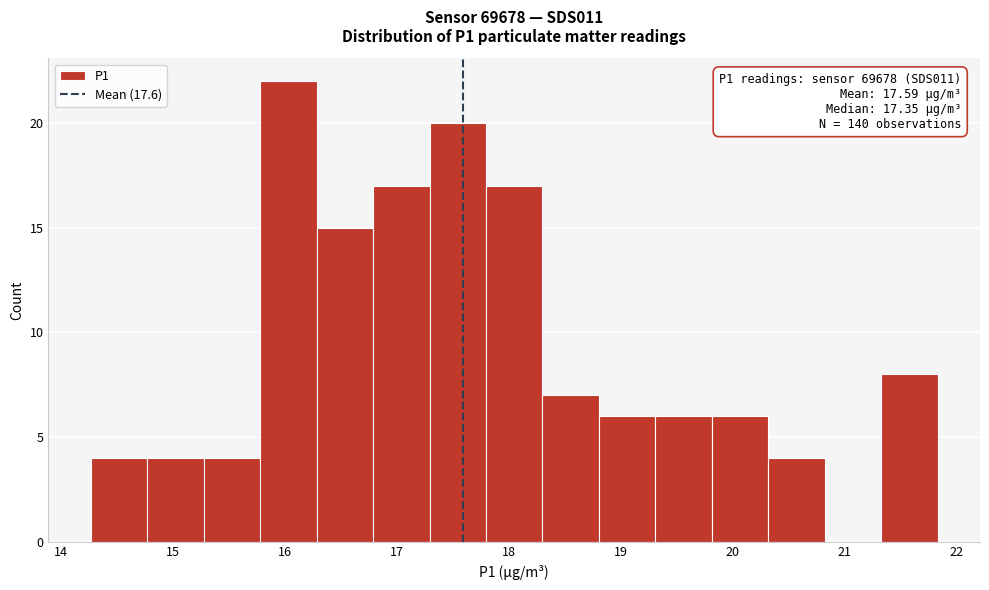

Which range on the x-axis has the tallest bar?

15.8 to 16.3